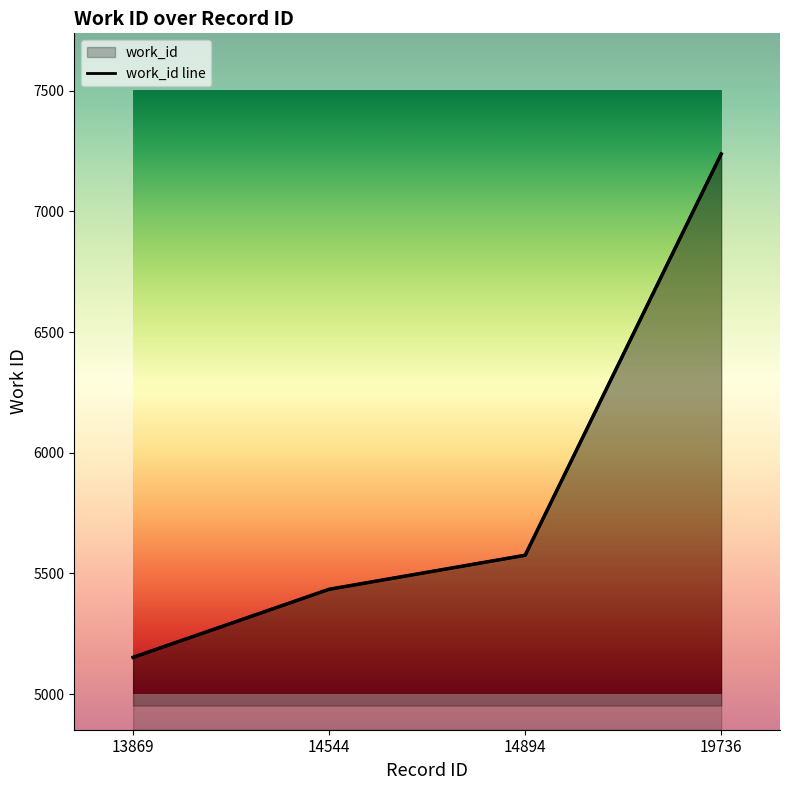

Count the number of data series in this chart.

1